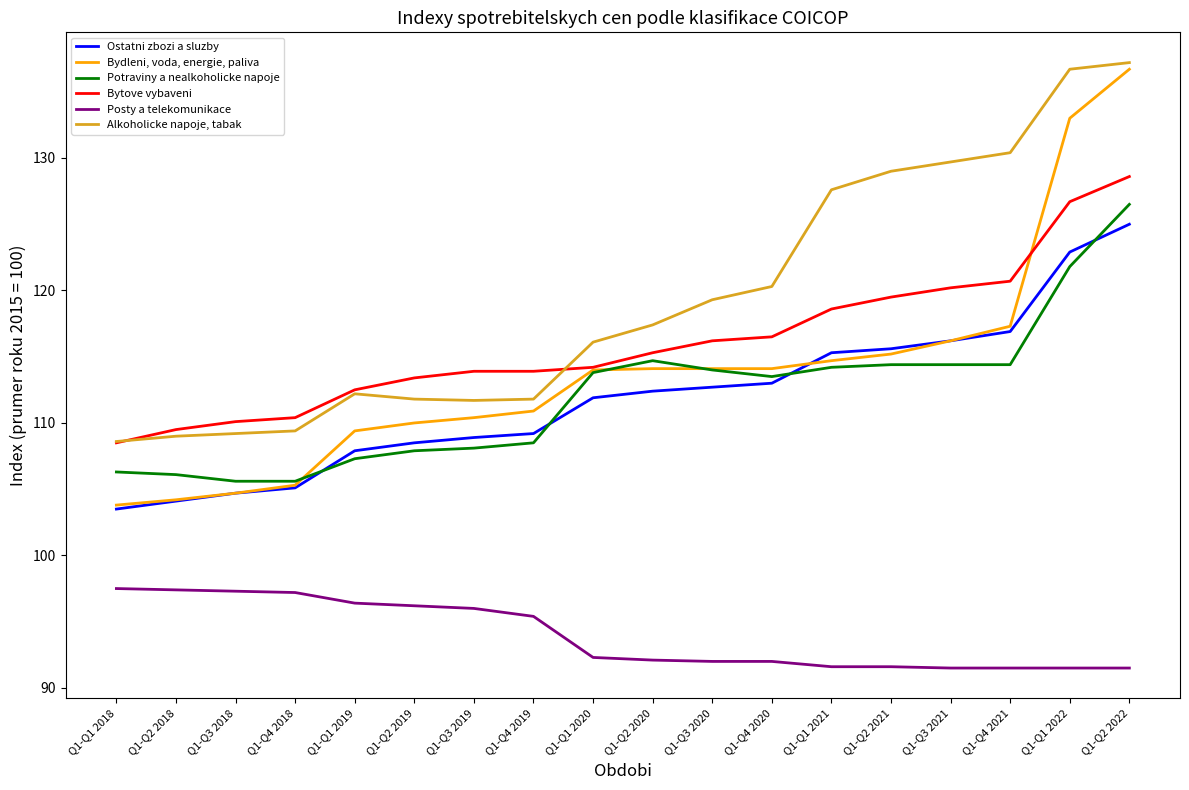

Is the value of Ostatni zbozi a sluzby at Q1-Q1 2019 greater than the value of Bytove vybaveni at Q1-Q4 2020?

No